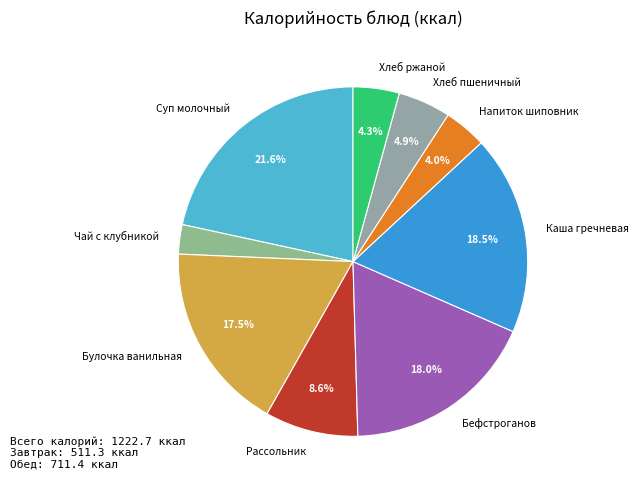

Count the number of slices in the pie.

9